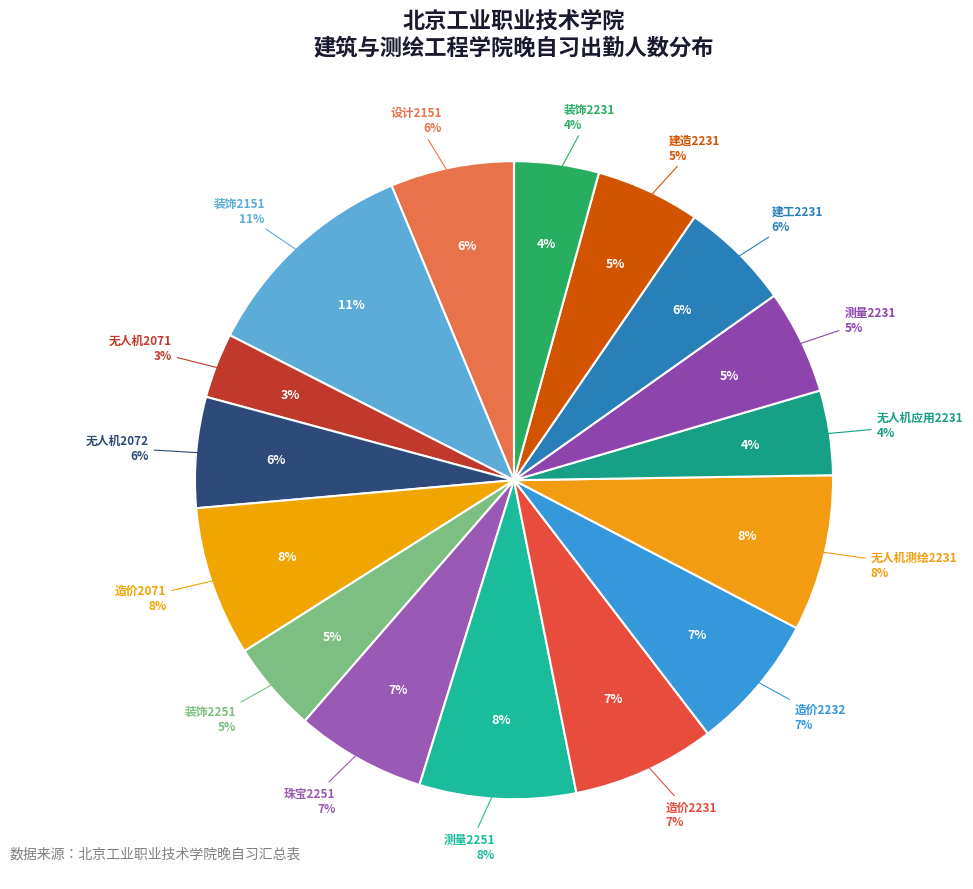

Combined, what portion of the pie is 无人机测绘2231 and 造价2231?

15.2%